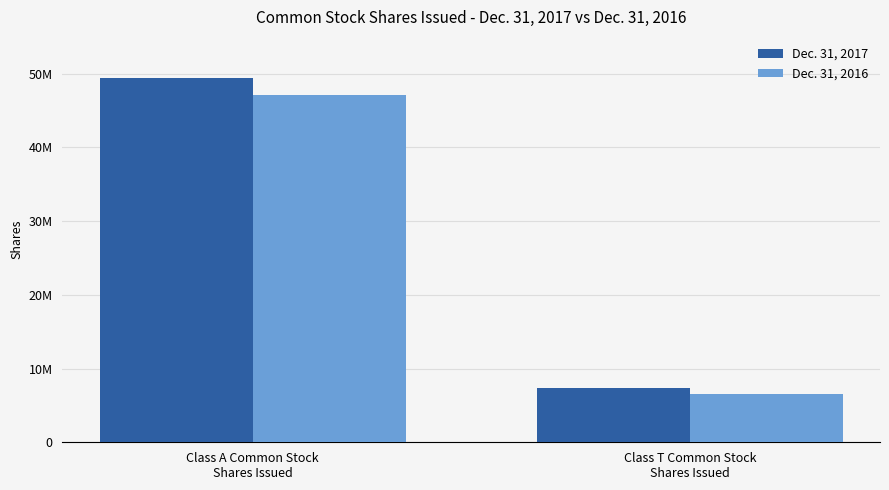

What are all the series names shown in the legend?

Dec. 31, 2017, Dec. 31, 2016